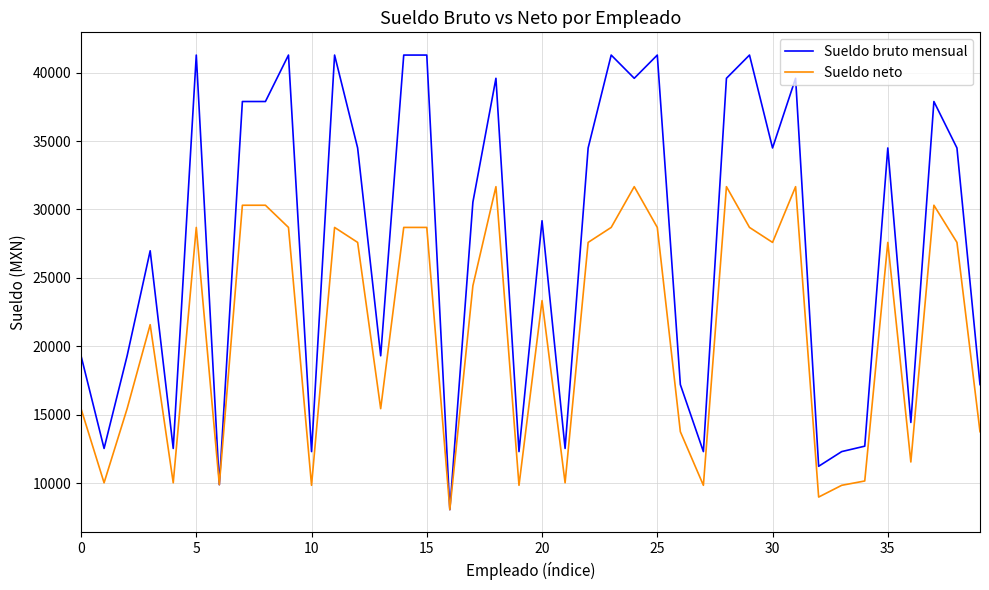

List the series in order of their overall mean, lowest first.

Sueldo neto, Sueldo bruto mensual